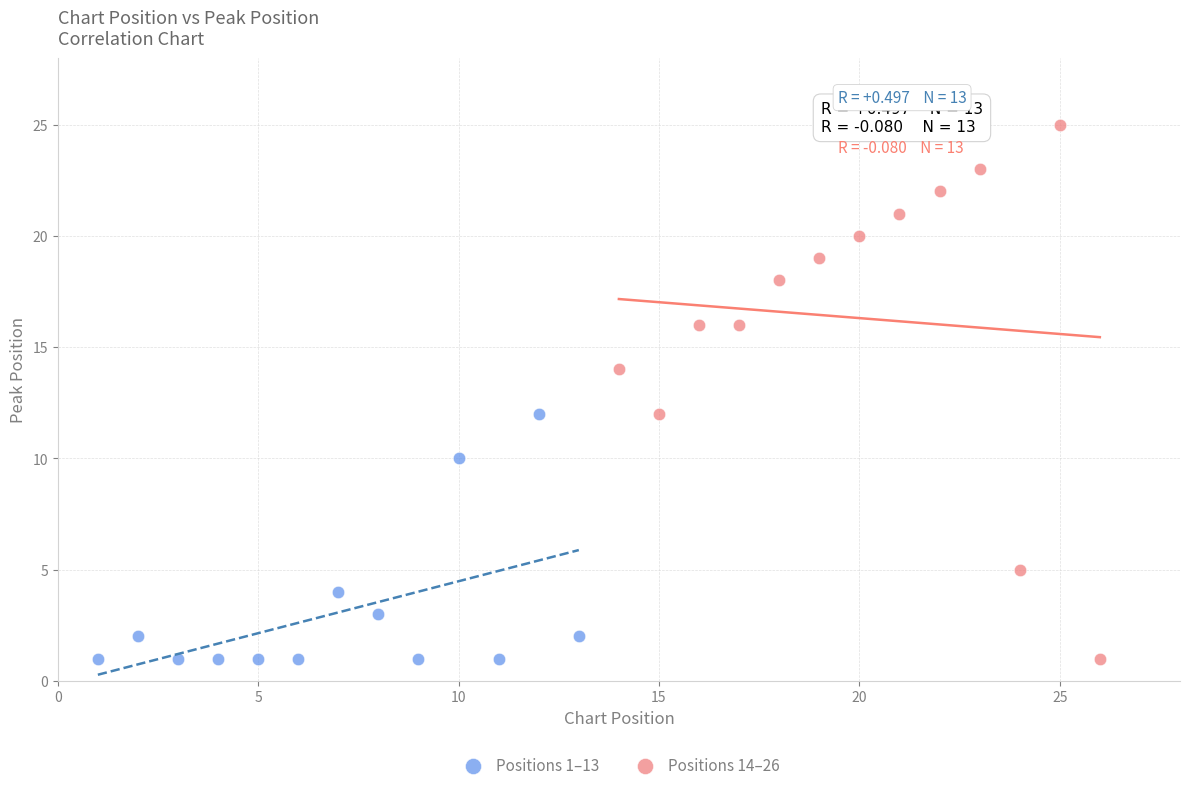

Which series reaches the maximum Y coordinate?

Positions 14–26